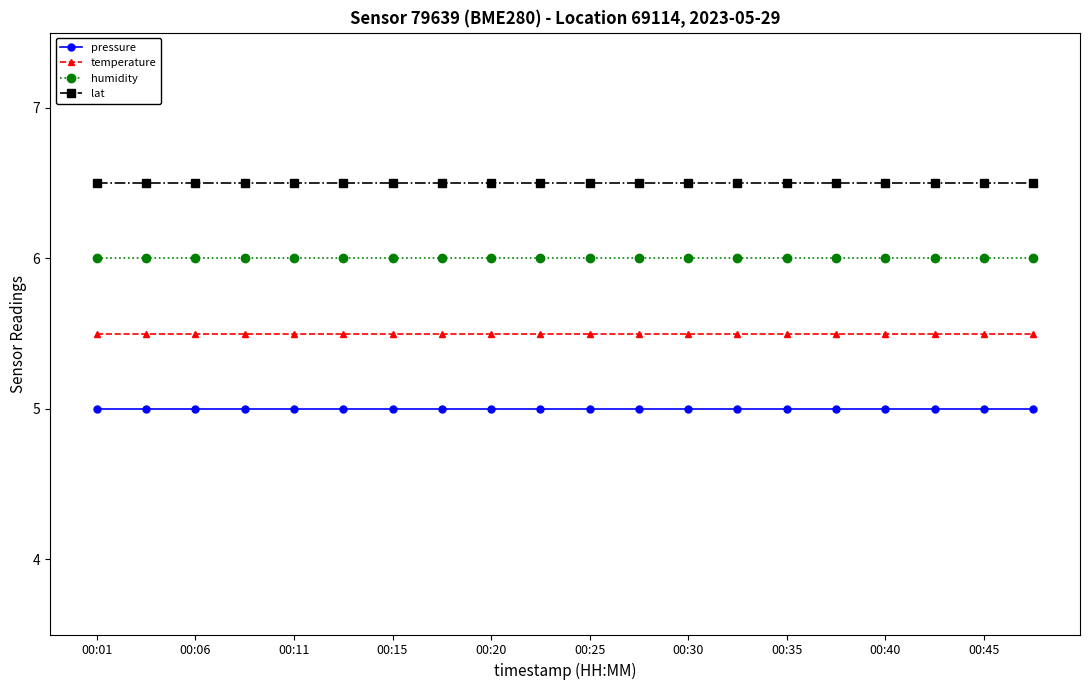

True or false: lat and temperature cross at least once.

False